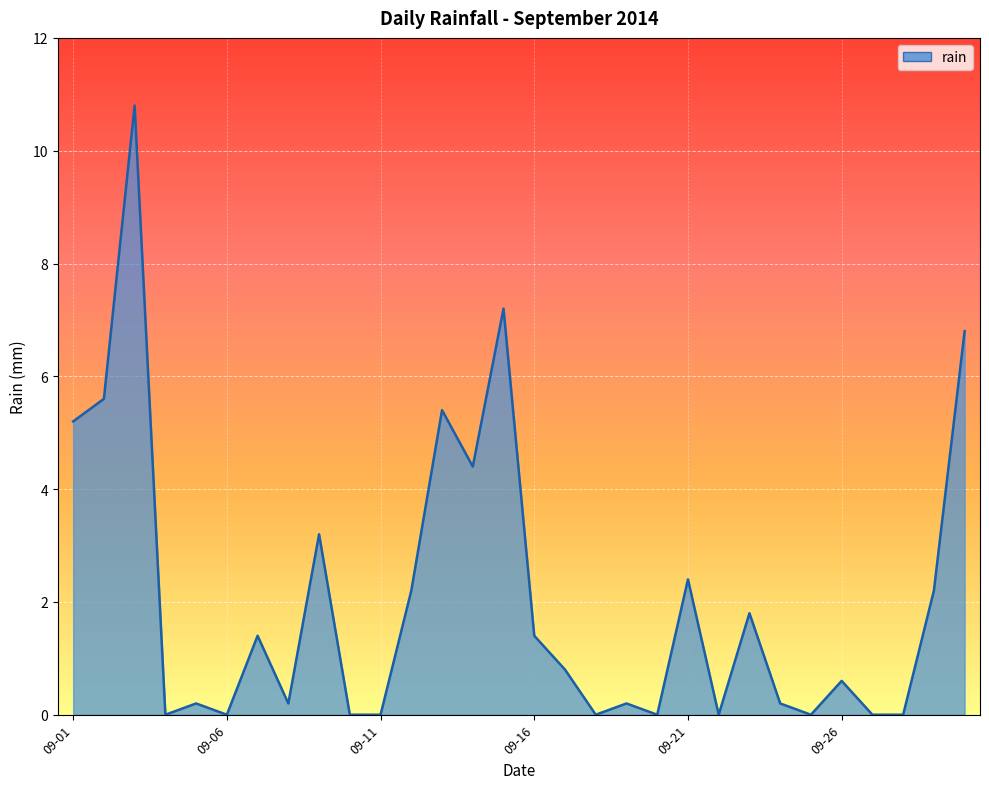

Does the chart have visible grid lines?

Yes